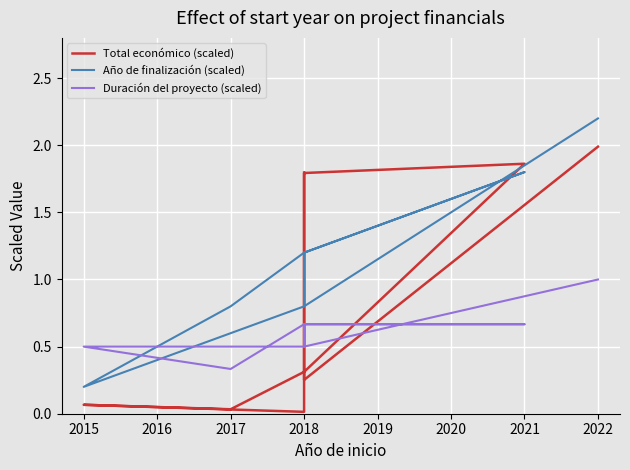

What is the maximum value shown in the chart?

2.2